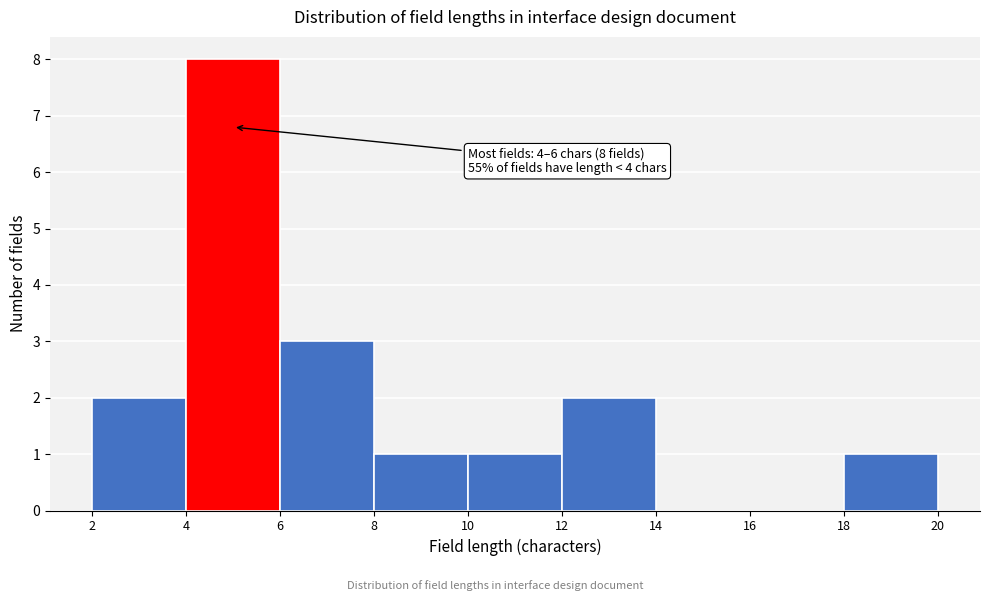

Over which range of the x-axis is the bar tallest?

4 to 6